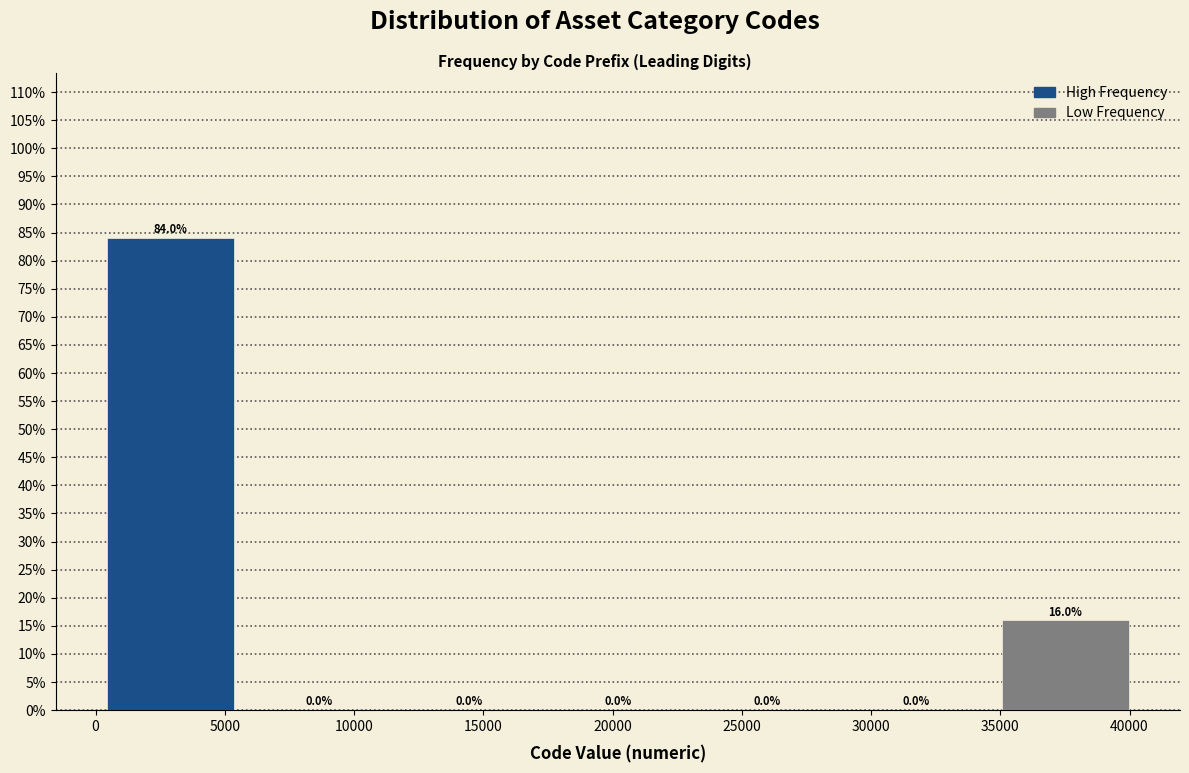

Reading left to right, transcribe this chart: for each bar, give the range it covers on the x-axis and its height. The bar edges are not printed on the chart, so give them approximately, as read against the axis.

0 to 6000: 84.0
6000 to 11500: 0.0
11500 to 17500: 0.0
17500 to 23000: 0.0
23000 to 29000: 0.0
29000 to 34500: 0.0
34500 to 40500: 16.0